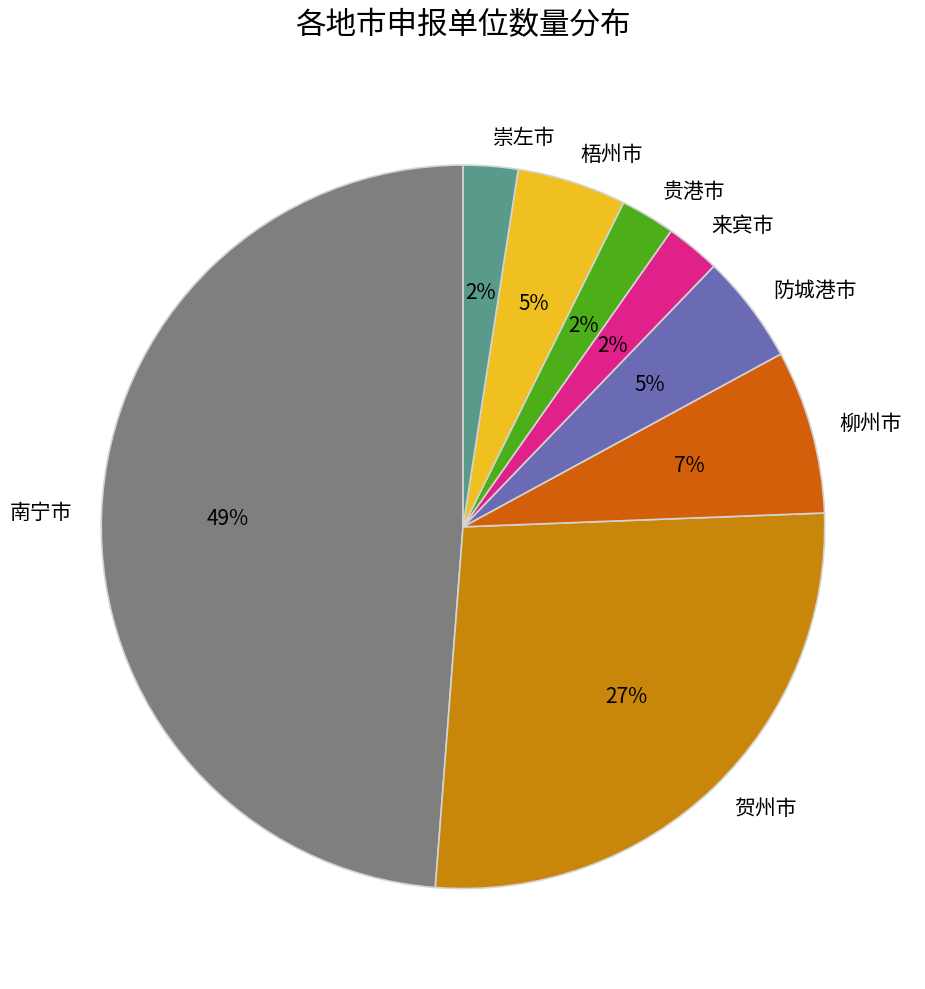

To the nearest percent, what portion does 防城港市 represent?

5%